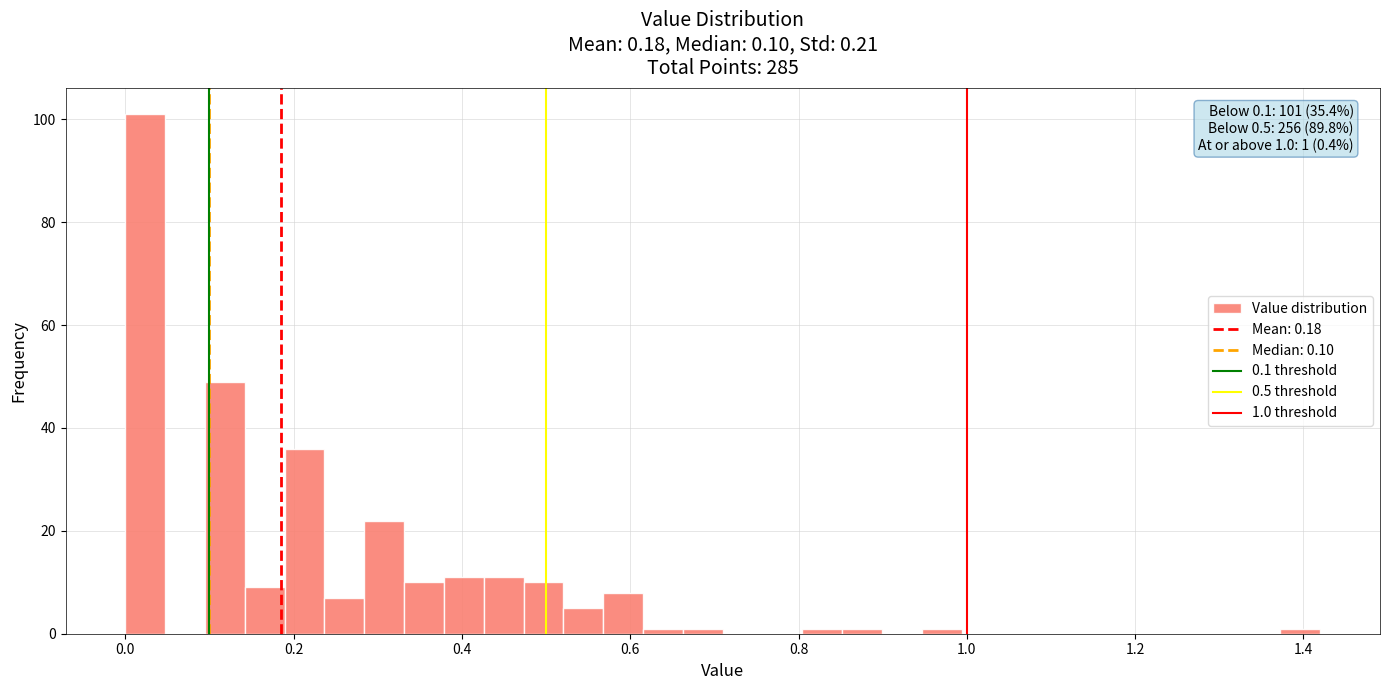

Read against the x-axis, roughly where is the centre of the tallest bar?

0.02